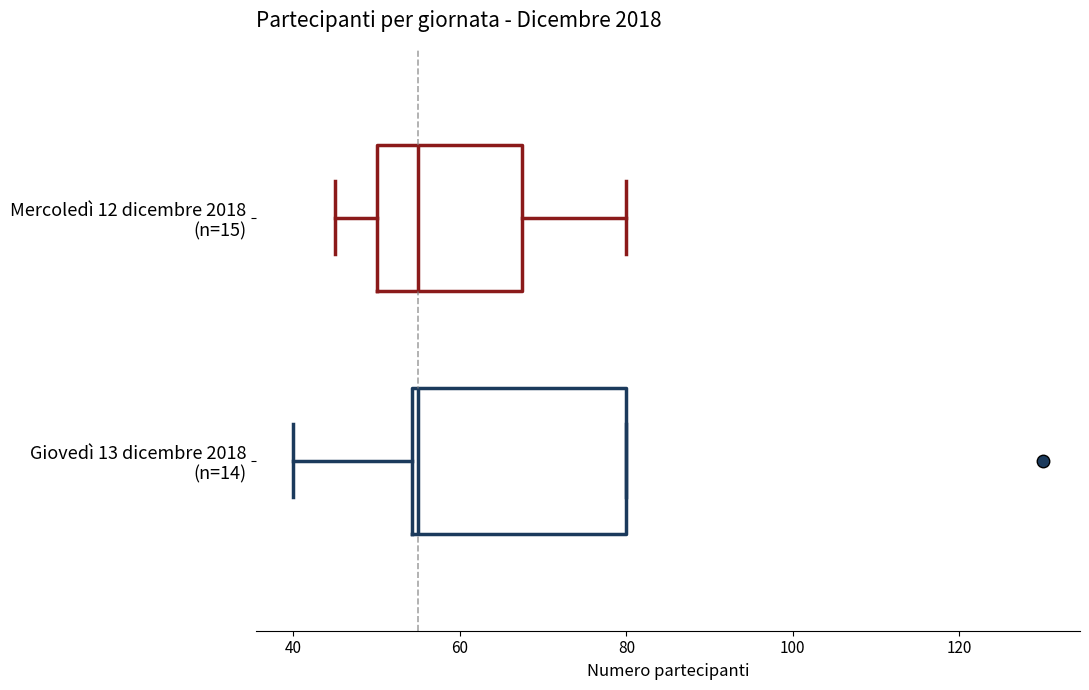

Reading bottom to top, transcribe this box plot: for each box, give where its median line is, the range the box spans, and where its two whiskers end, as read against the x-axis. The values are not printed on the chart, so give them approximately, as read against the axis.

Giovedì 13 dicembre 2018 (n=14): median 56, box 54 to 80, whiskers 40 to 80
Mercoledì 12 dicembre 2018 (n=15): median 56, box 50 to 68, whiskers 46 to 80